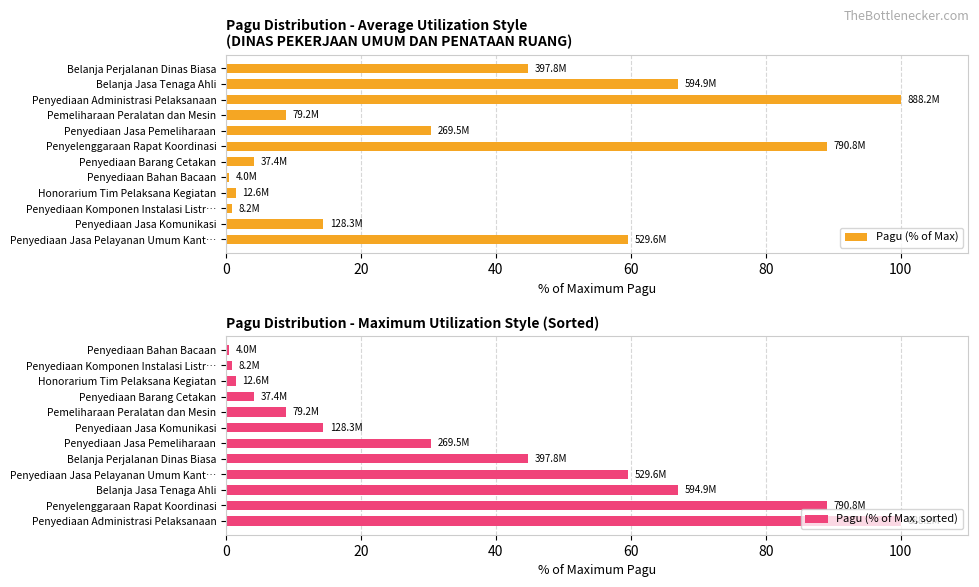

The value of Pagu (% of Max) at Penyediaan Jasa Pelayanan Umum Kant… is 26.3. True or false?

False